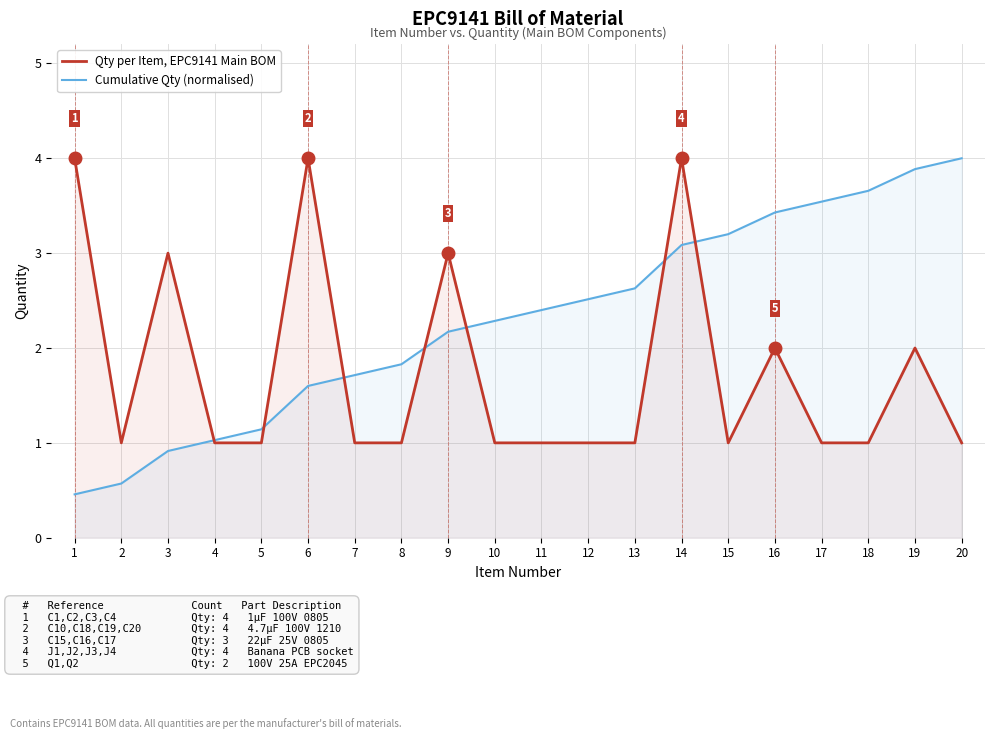

Reading right to left, what are all the values shown in this chart?

Qty per Item, EPC9141 Main BOM: 1.0	2.0	1.0	1.0	2.0	1.0	4.0	1.0	1.0	1.0	1.0	3.0	1.0	1.0	4.0	1.0	1.0	3.0	1.0	4.0
Cumulative Qty (normalised): 4.0	3.9	3.7	3.5	3.4	3.2	3.1	2.6	2.5	2.4	2.3	2.2	1.8	1.7	1.6	1.1	1.0	0.9	0.6	0.5